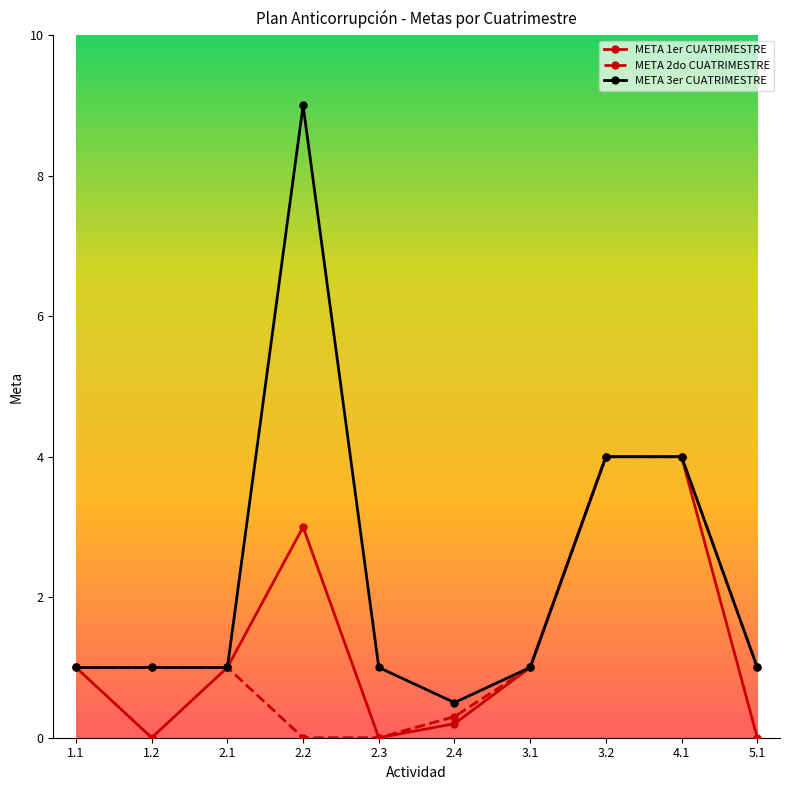

Reading left to right, extract all data points from this chart.

META 1er CUATRIMESTRE: 1.0	0.0	1.0	3.0	0.0	0.2	1.0	4.0	4.0	0.0
META 2do CUATRIMESTRE: 1.0	1.0	1.0	0.0	0.0	0.3	1.0	4.0	4.0	1.0
META 3er CUATRIMESTRE: 1.0	1.0	1.0	9.0	1.0	0.5	1.0	4.0	4.0	1.0